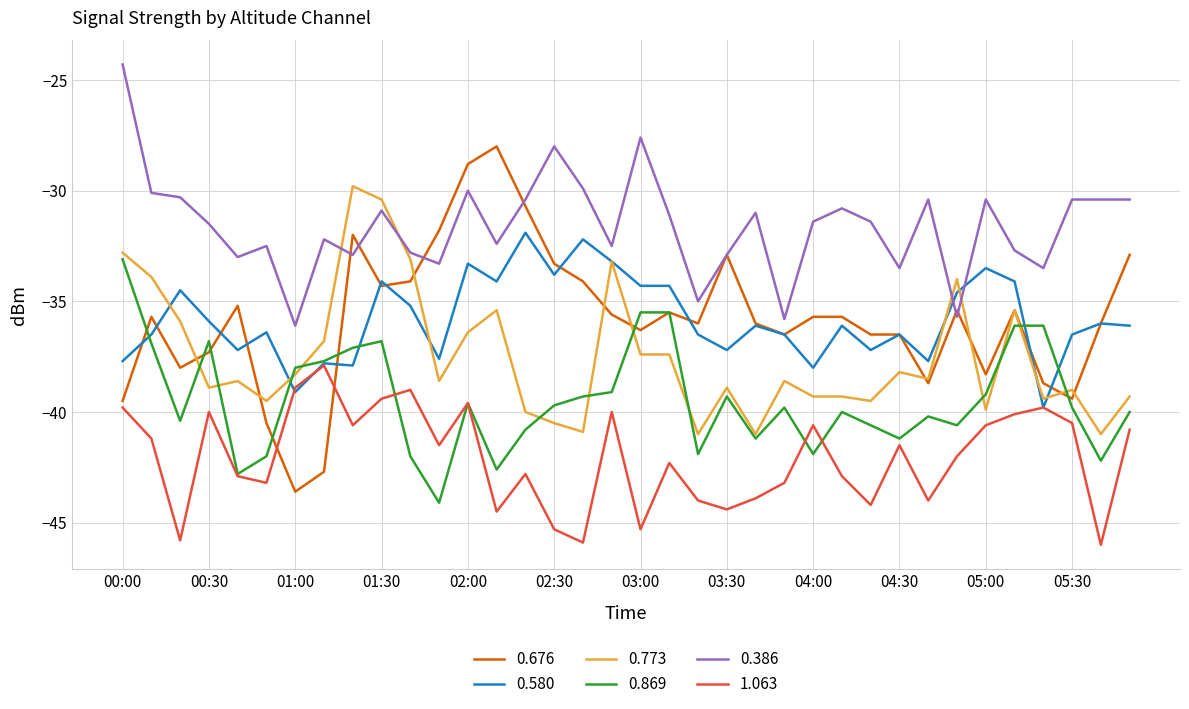

Count the number of data series in this chart.

6